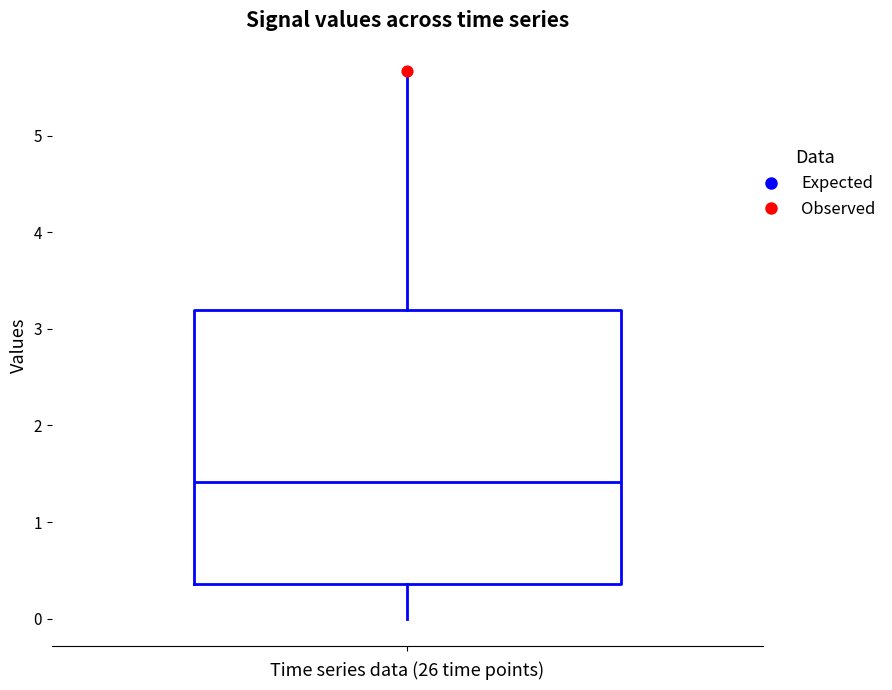

Transcribe this box plot: give where the median line is, the range the box spans, and where the two whiskers end, as read against the y-axis. The values are not printed on the chart, so give them approximately, as read against the axis.

median 1.4, box 0.4 to 3.2, whiskers 0.0 to 5.7